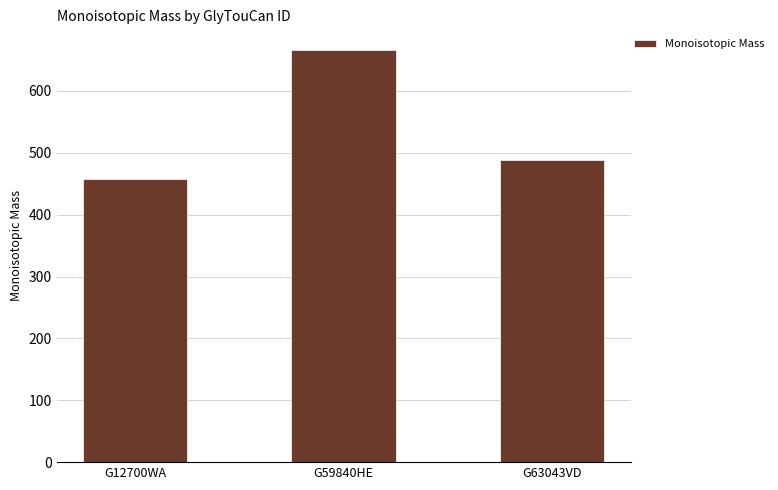

Where does the data first go above 488?

G59840HE